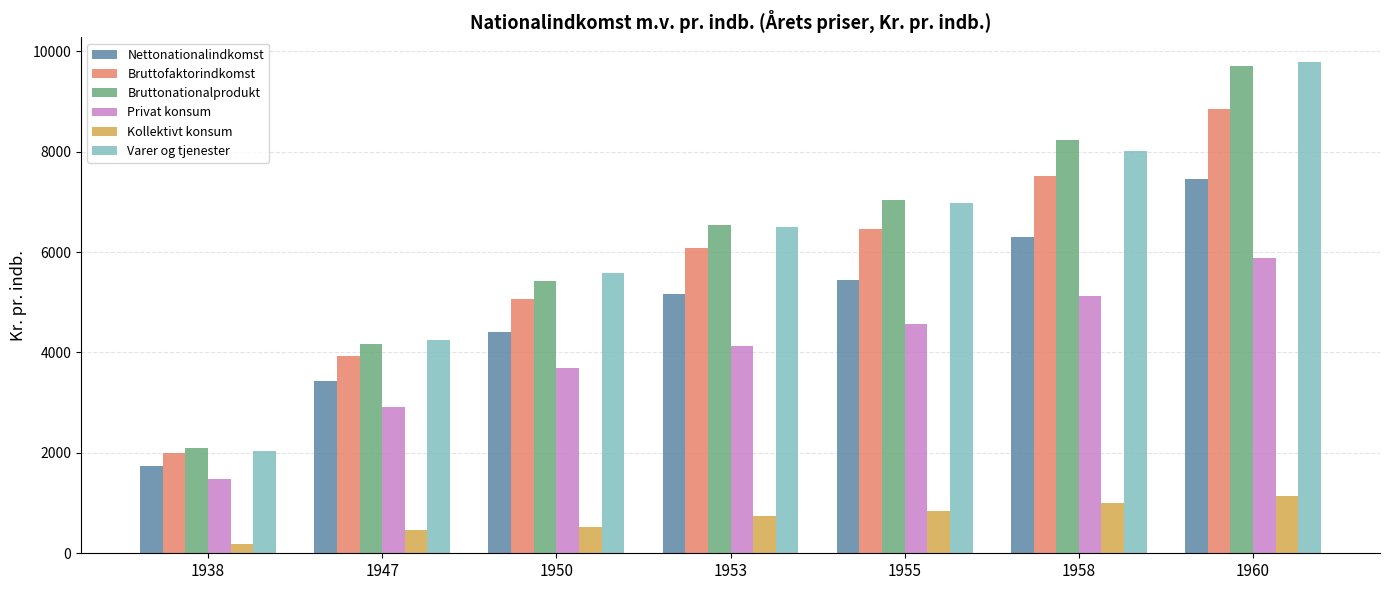

Rank the series at 1947 from highest to lowest value.

Varer og tjenester, Bruttonationalprodukt, Bruttofaktorindkomst, Nettonationalindkomst, Privat konsum, Kollektivt konsum